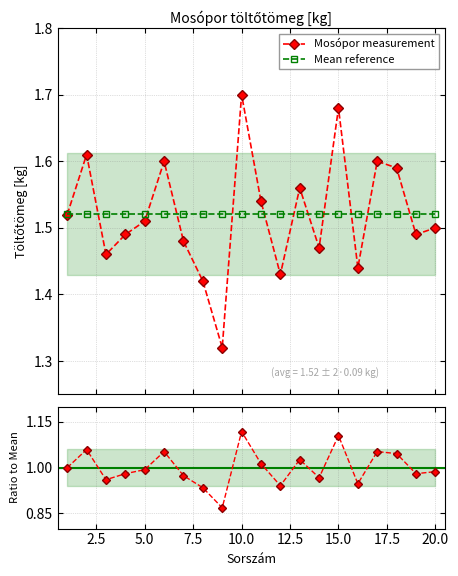

True or false: Mean reference has more than 2 points higher than both neighbors.

False